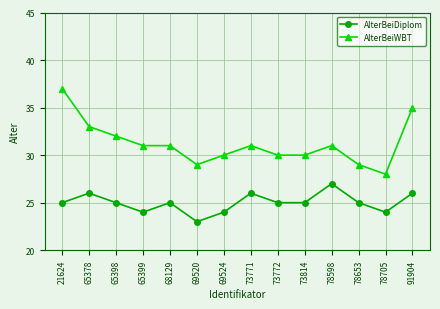

Which series has the largest range (max minus min)?

AlterBeiWBT